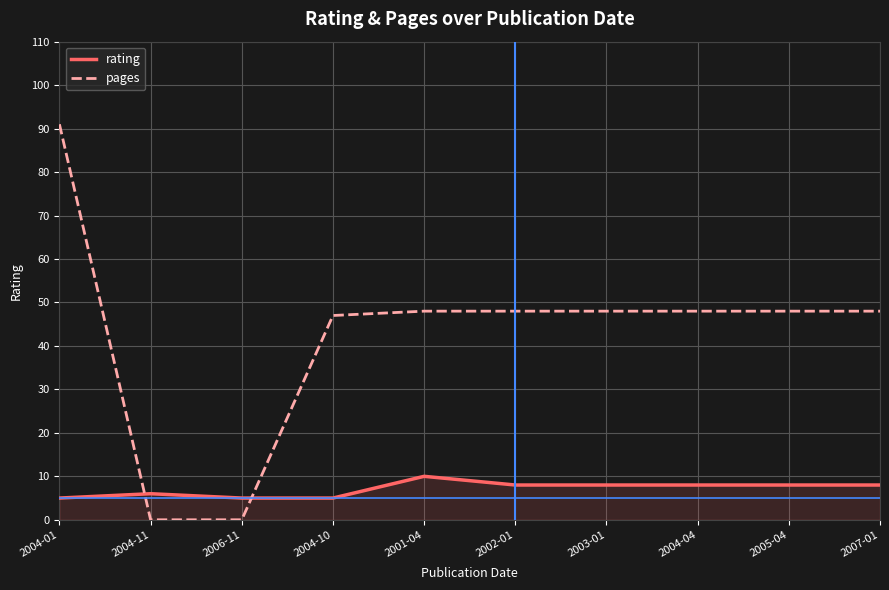

What is the average value of the pages series?

43